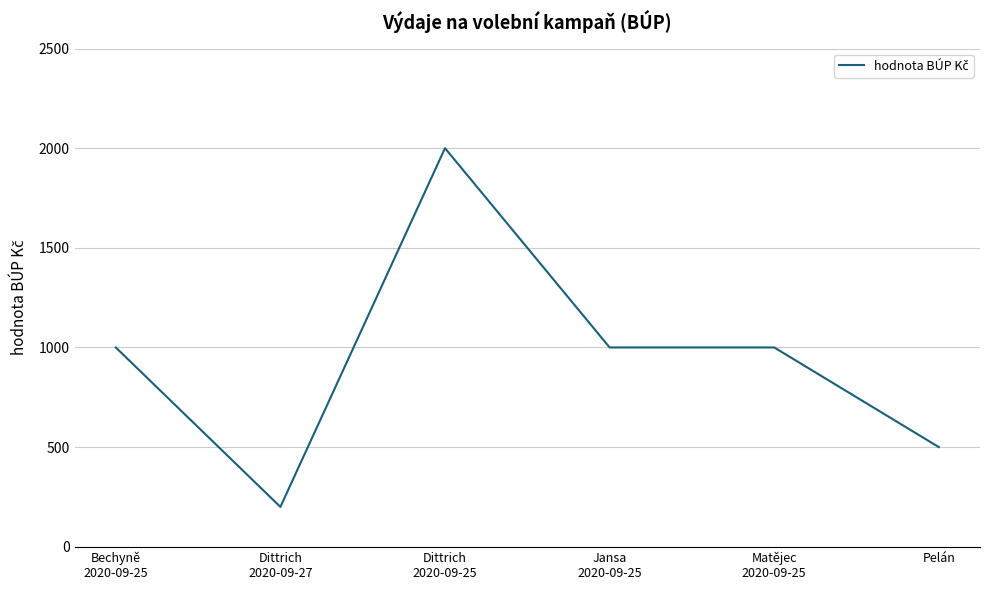

What is the minimum value shown in the chart?

200